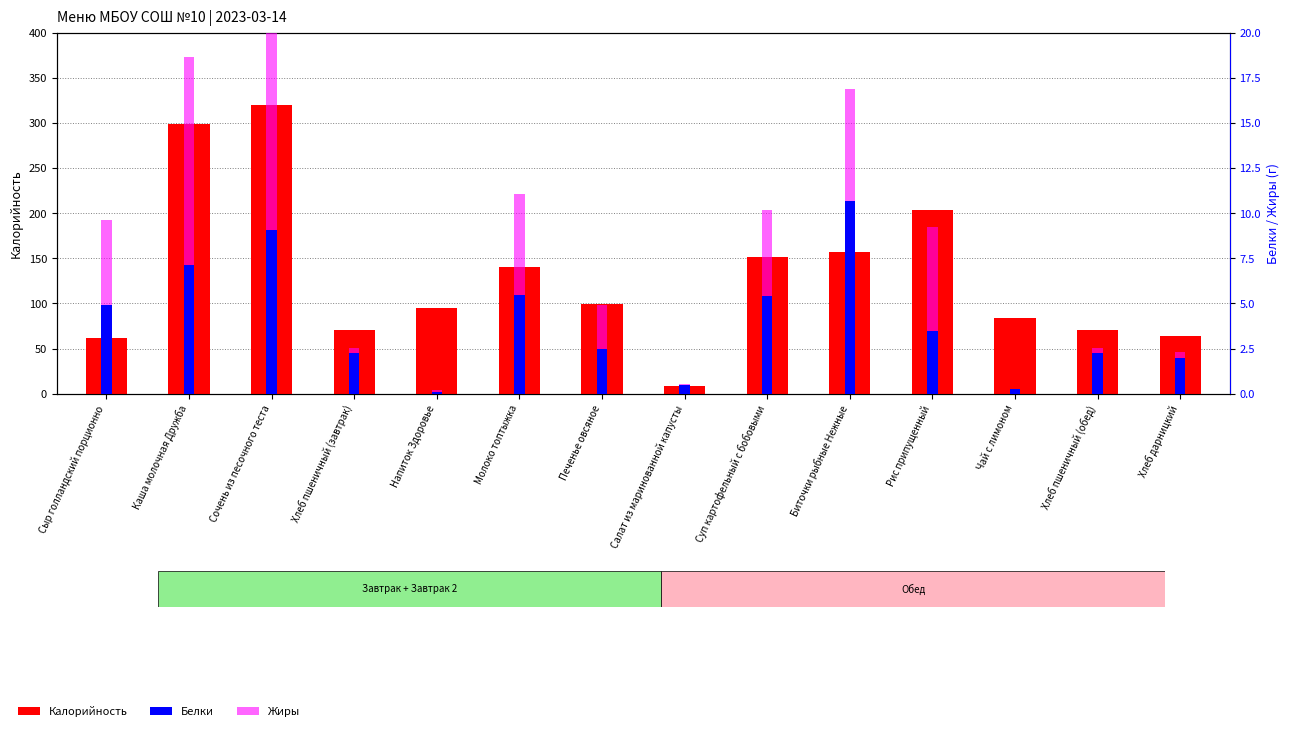

Rank the series by their maximum value, from lowest to highest.

Белки, Жиры, Калорийность